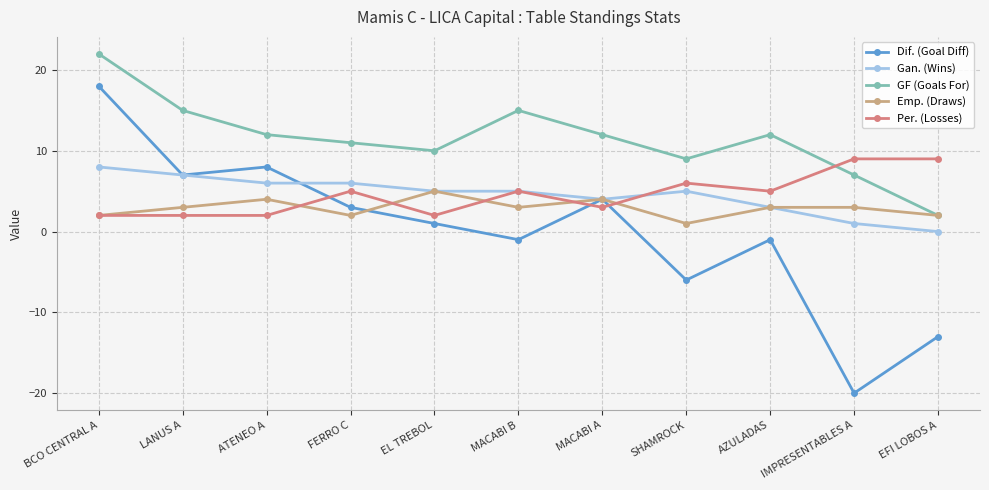

What is the smallest value displayed?

-20